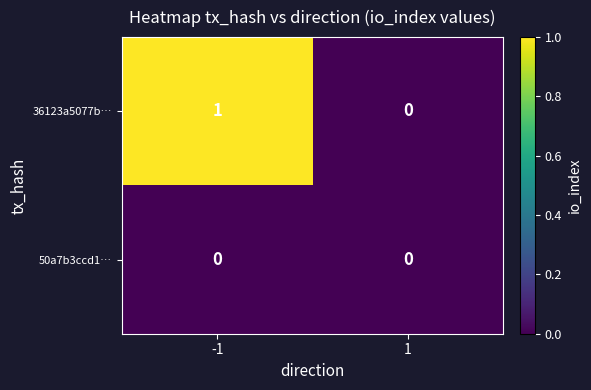

List the series in order of their overall mean, highest first.

36123a5077b…, 50a7b3ccd1…